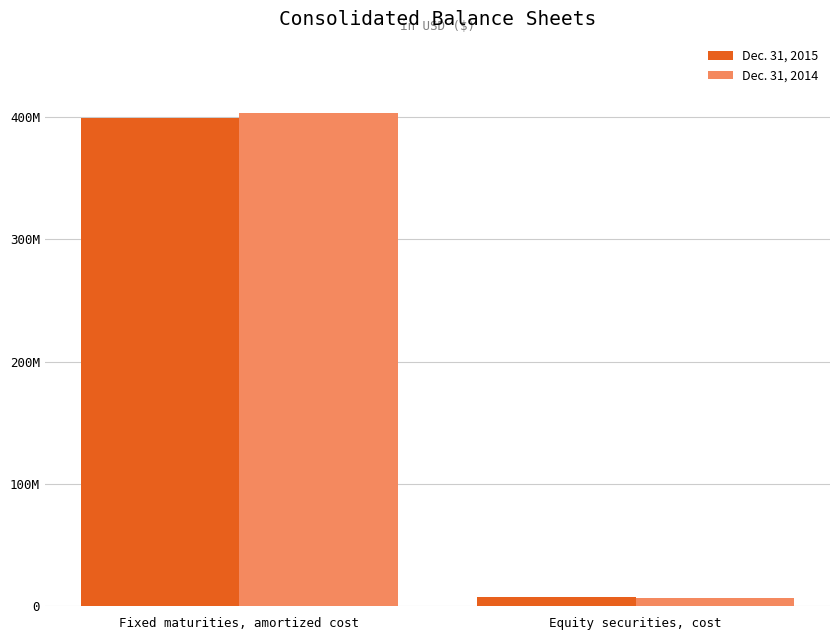

What is the label of the 1st bar from the left?

Fixed maturities, amortized cost